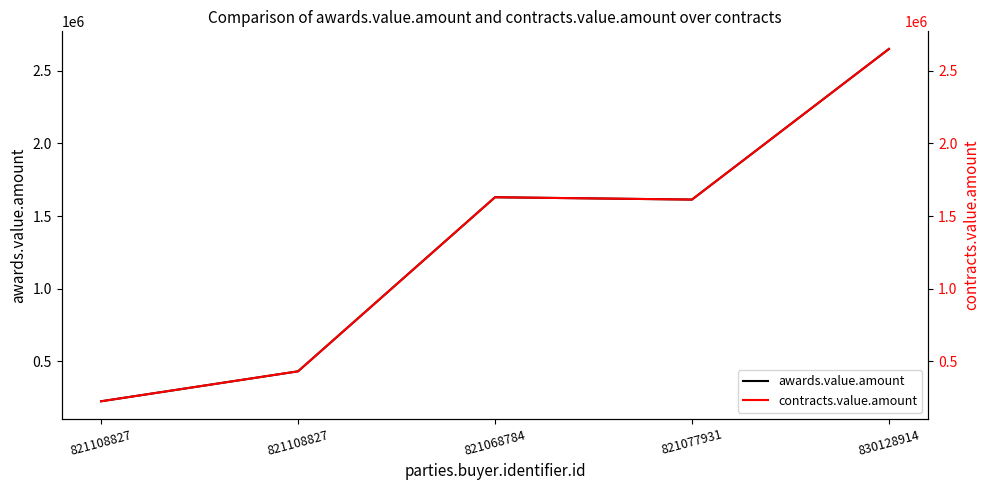

What is the value of the contracts.value.amount point at the 4th from the left?

1613362.3